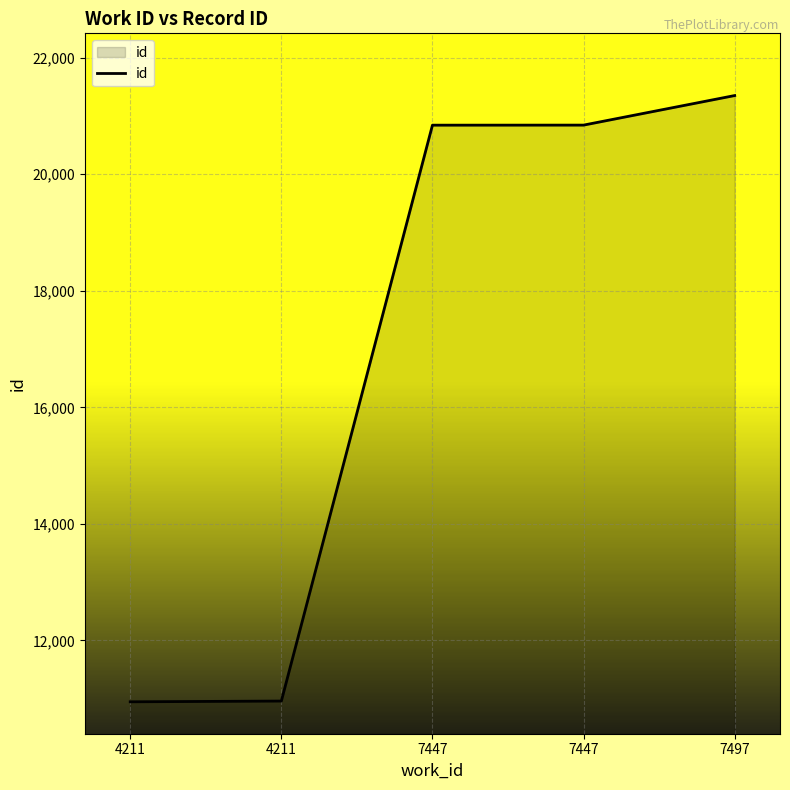

List the labels in order of value, largest first.

7497, 7447, 7447, 4211, 4211